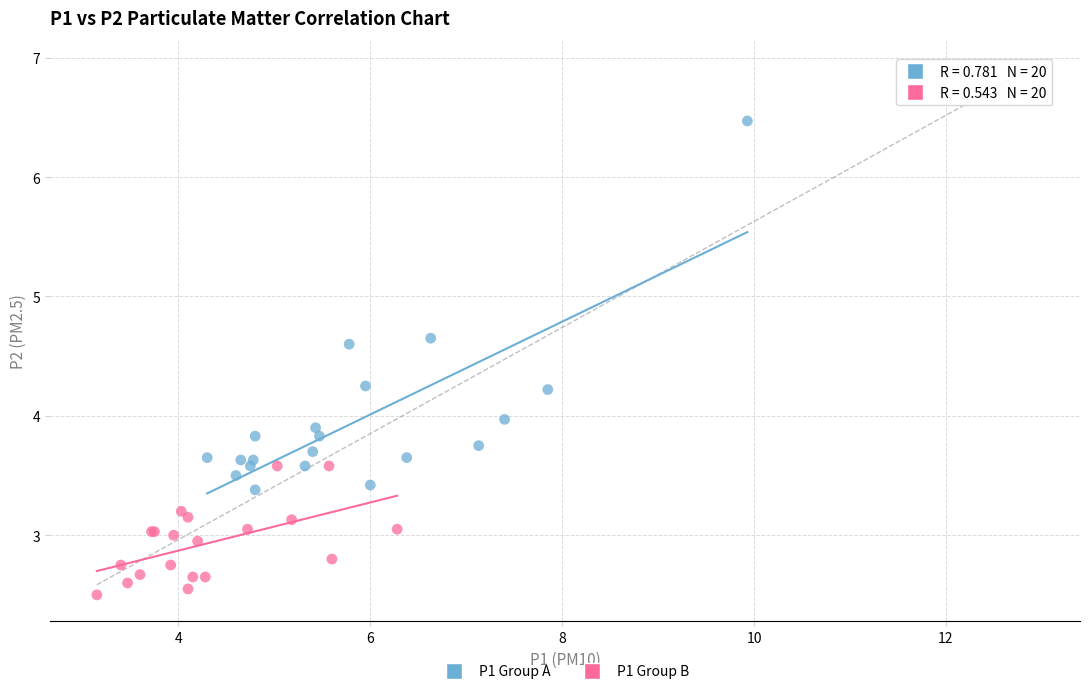

What are all the series names shown in the legend?

P1 Group A, P1 Group B